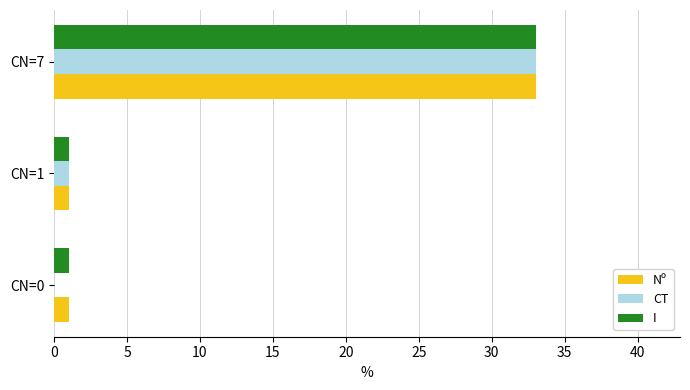

What is the average value of the I series?

12